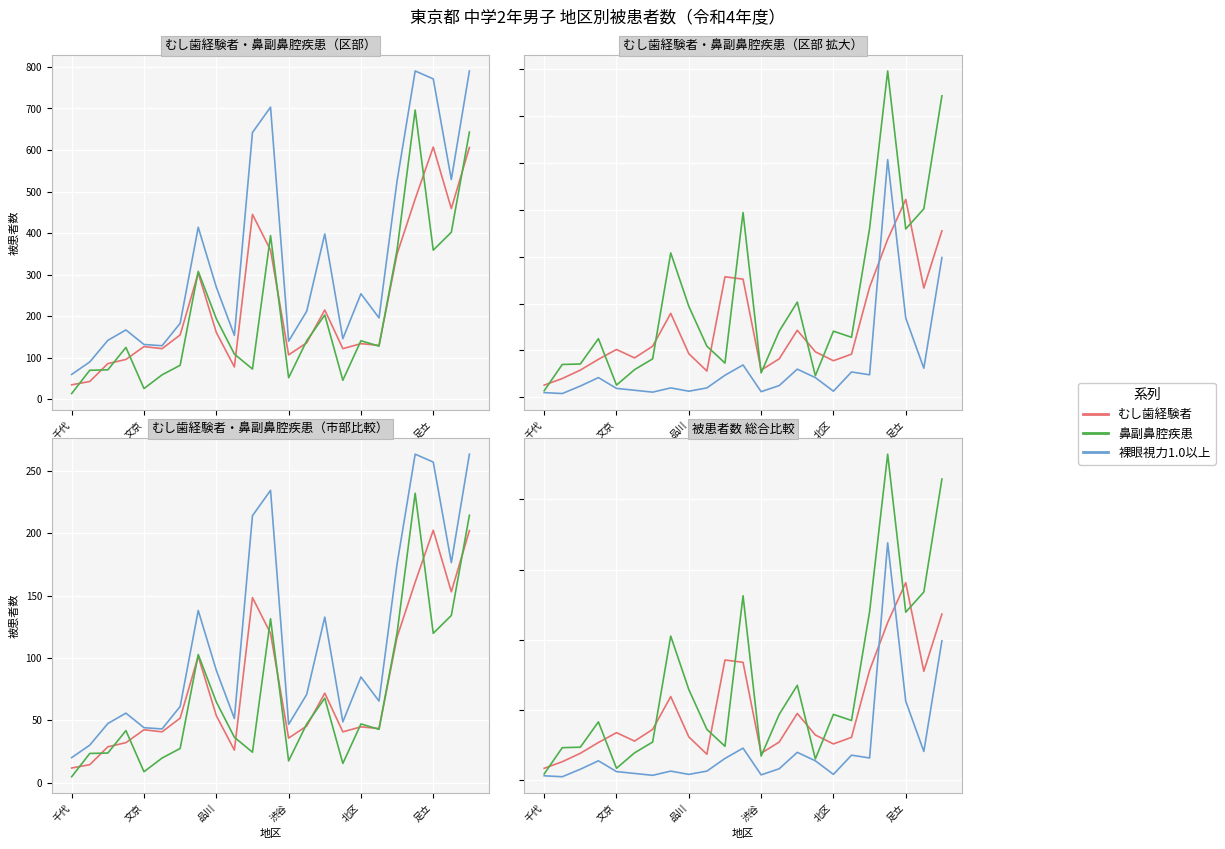

What is the difference between the maximum and minimum values in the 裸眼視力1.0以上 series?

243.3